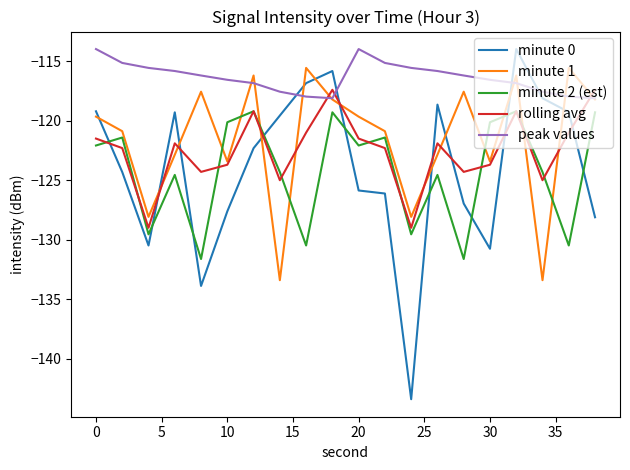

What is the maximum value for minute 2 (est)?

-119.2